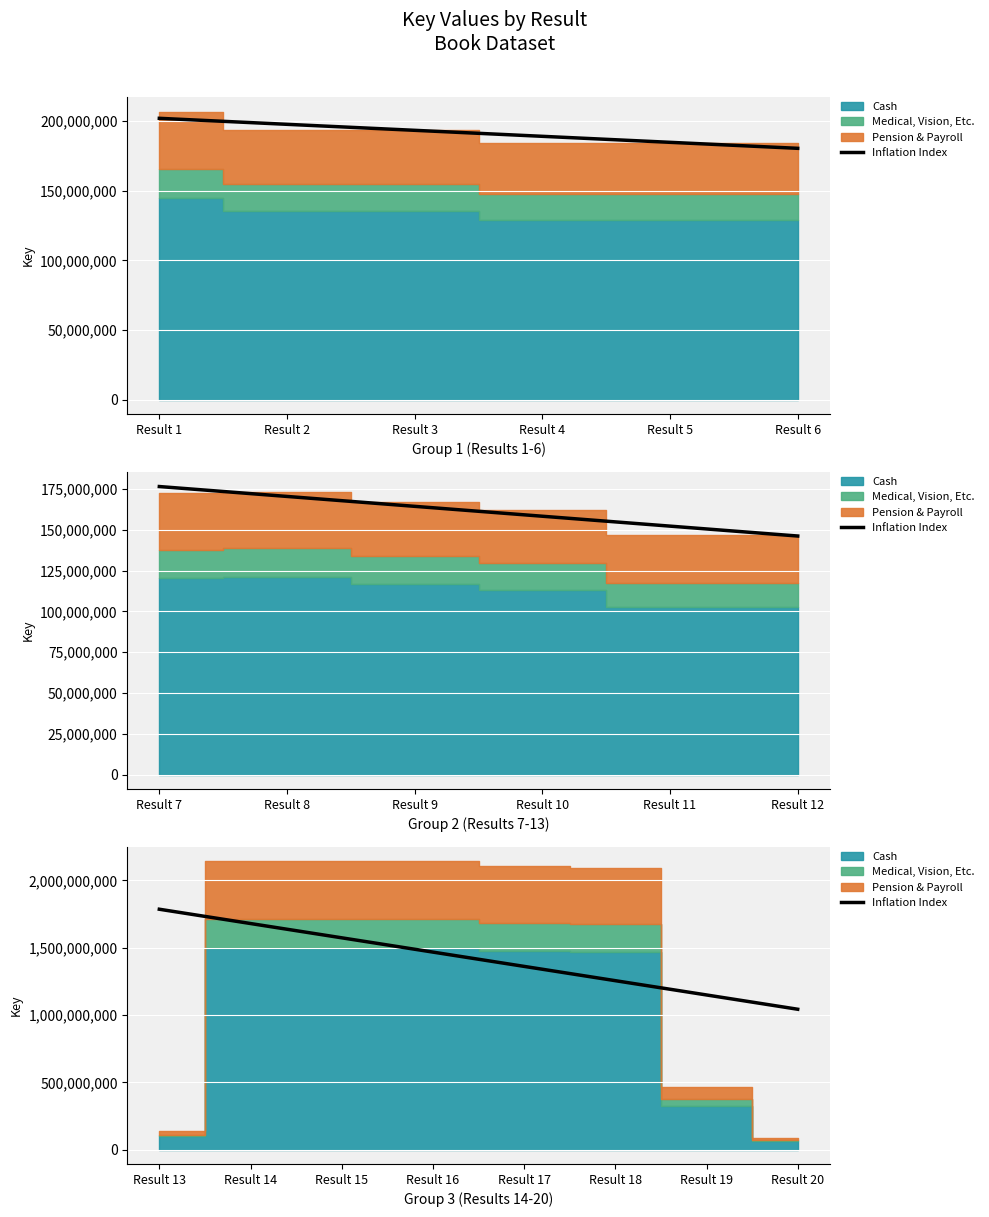

True or false: there are more than 0 points higher than both neighbors.

False